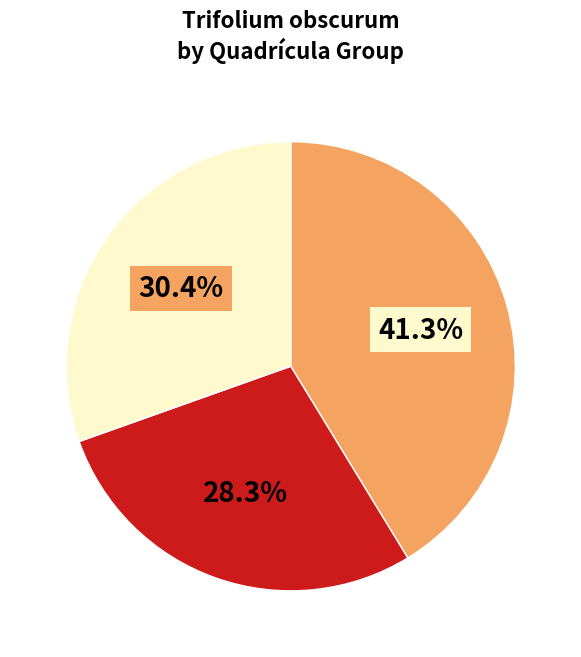

Is there a majority slice in this chart?

No